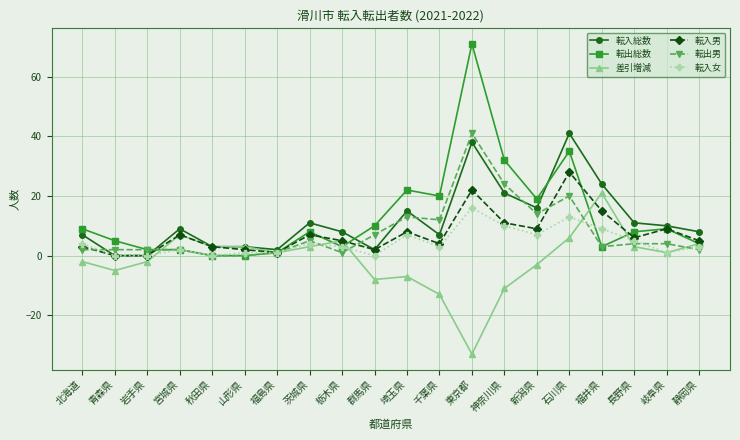

What is the label of the 10th point from the left?

群馬県